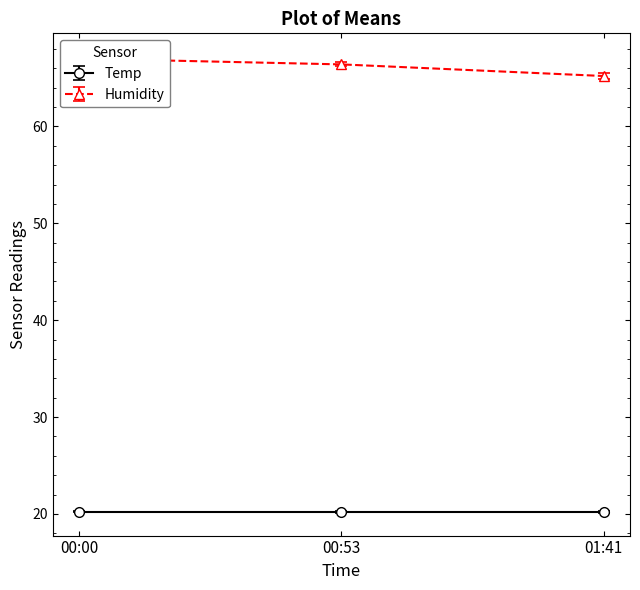

Reading left to right, extract all data points from this chart.

Temp: 00:00=20.2	00:03=20.2	00:05=20.2	00:08=20.2	00:10=20.2	00:13=20.2	00:15=20.2	00:18=20.2	00:20=20.1	00:23=20.2	00:25=20.2	00:28=20.2	00:30=20.3	00:33=20.2	00:35=20.2	00:38=20.2	00:43=20.1	00:46=20.1	00:48=20.1	00:51=20.2	00:53=20.2	00:56=20.2	00:58=20.2	01:01=20.1	01:03=20.1	01:06=20.1	01:09=20.1	01:11=20.2	01:14=20.2	01:16=20.2	01:19=20.2	01:21=20.1	01:24=20.1	01:26=20.1	01:29=20.0	01:31=20.1	01:34=20.1	01:36=20.2	01:39=20.2	01:41=20.2
Humidity: 00:00=67.0	00:03=67.0	00:05=66.8	00:08=66.7	00:10=66.7	00:13=66.7	00:15=66.6	00:18=66.5	00:20=66.5	00:23=66.5	00:25=67.0	00:28=67.0	00:30=66.9	00:33=66.7	00:35=66.7	00:38=66.5	00:43=66.2	00:46=66.1	00:48=66.5	00:51=66.6	00:53=66.4	00:56=66.3	00:58=66.1	01:01=65.9	01:03=65.9	01:06=65.6	01:09=65.9	01:11=66.0	01:14=65.9	01:16=65.6	01:19=65.5	01:21=65.1	01:24=65.1	01:26=64.9	01:29=64.8	01:31=65.2	01:34=65.6	01:36=65.5	01:39=65.4	01:41=65.2